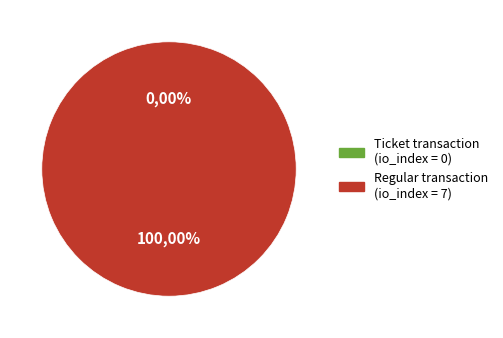

To the nearest percent, what is the difference between the Ticket (tx_index=0) and Regular (tx_index=7) slice percentages?

100%